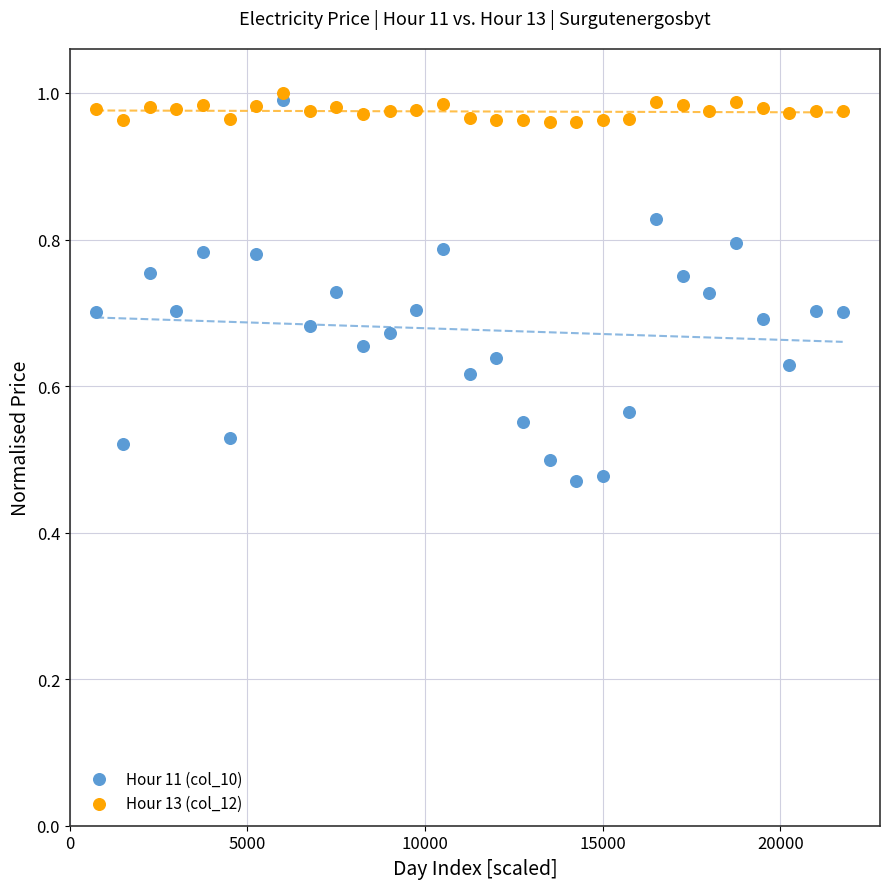

Which series reaches the maximum Y coordinate?

Hour 13 (col_12)